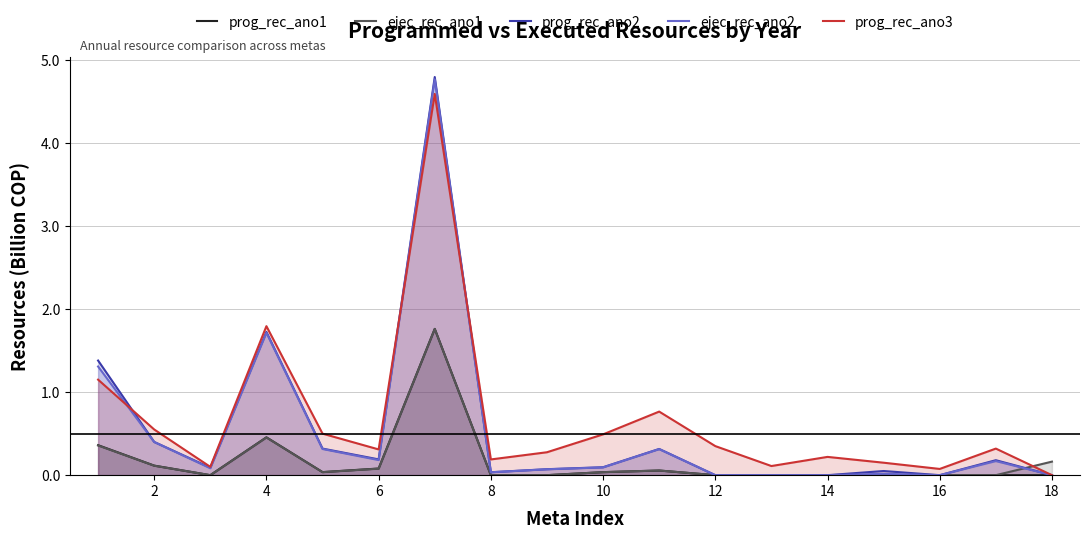

At how many categories does at least one series exceed 3?

1